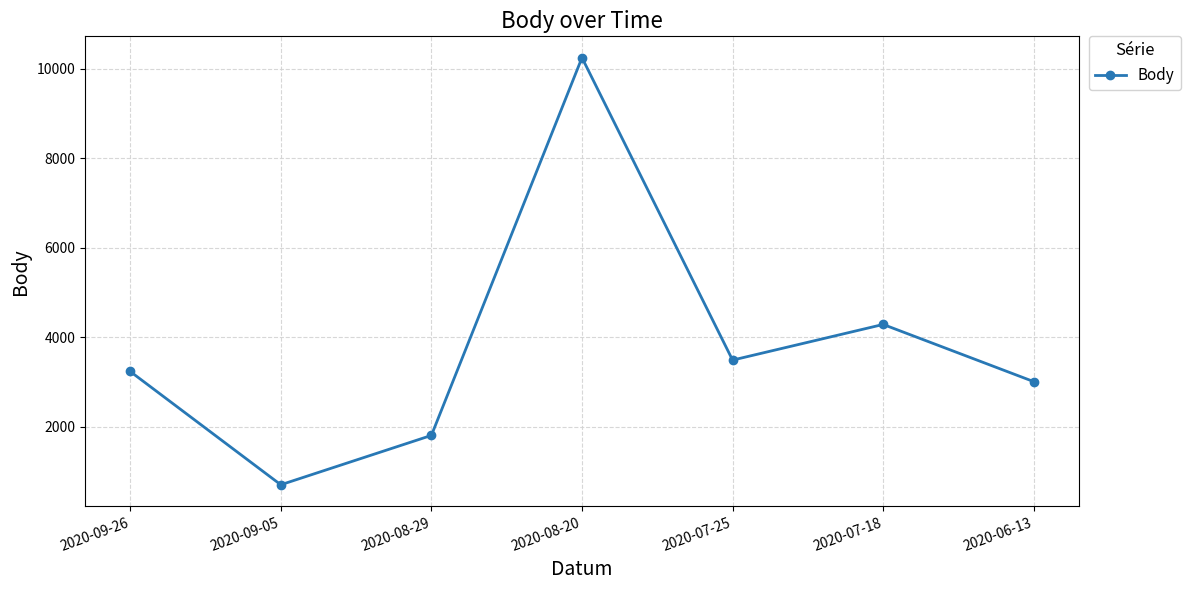

At which category does the data reach its first local peak?

2020-08-20